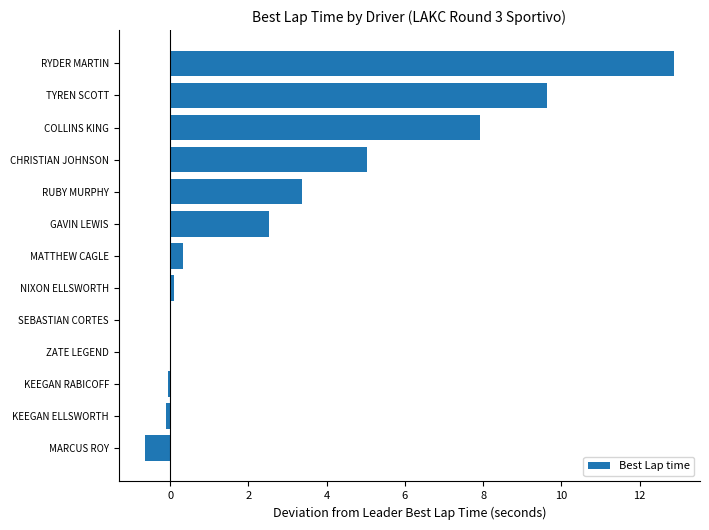

Which has a higher value, CHRISTIAN JOHNSON or TYREN SCOTT?

TYREN SCOTT